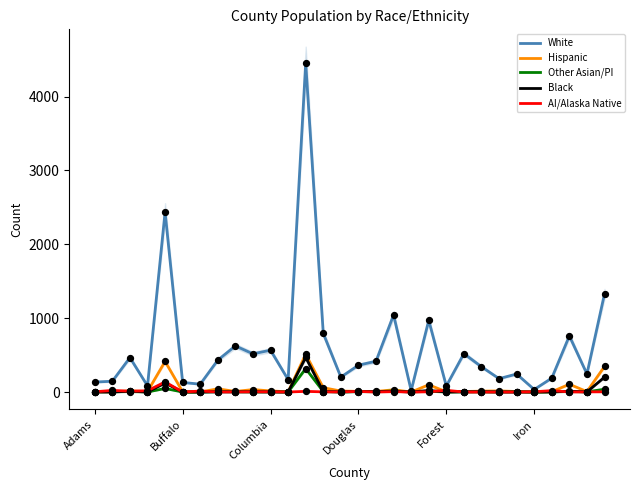

Which series reaches the maximum Y coordinate?

White